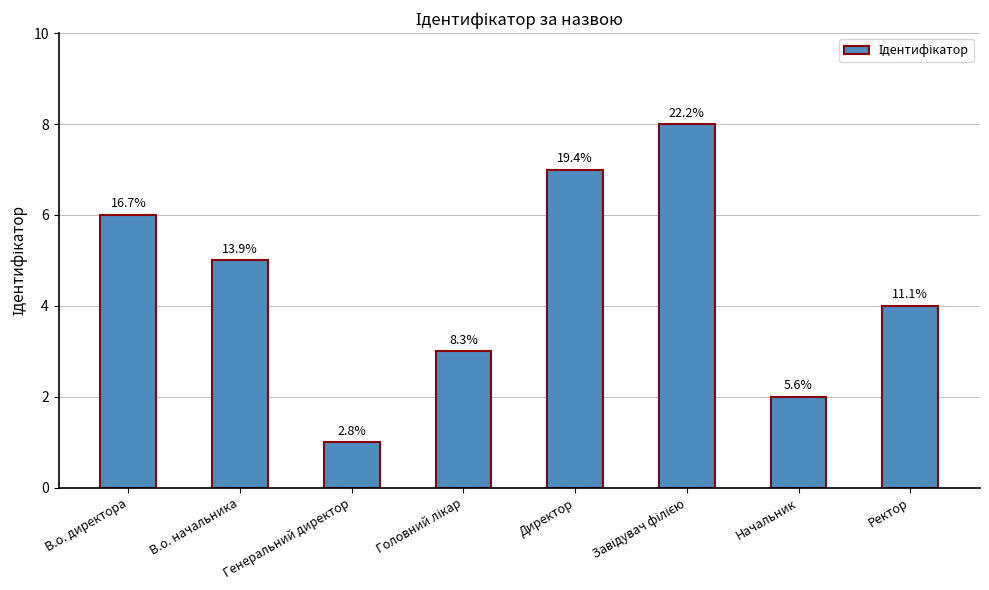

At which label is the value closest to 4?

Ректор